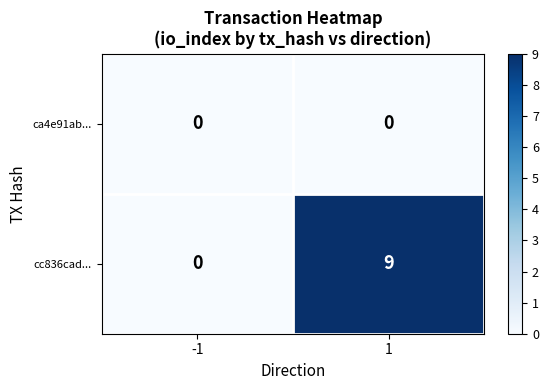

Which series has the largest total across all categories?

cc836cad...